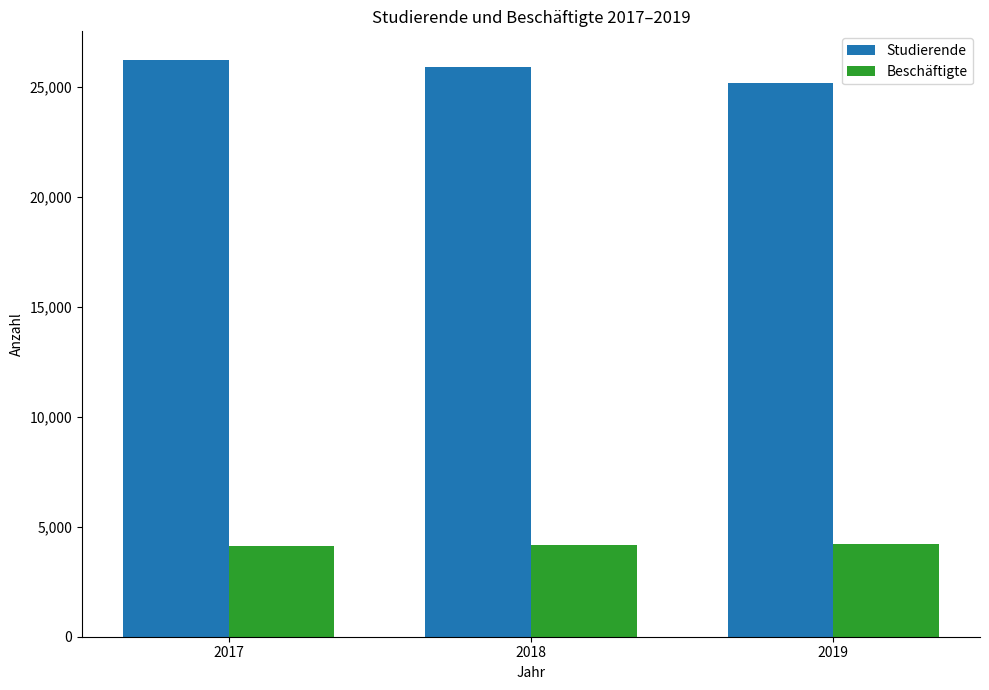

List the series in order of their overall mean, highest first.

Studierende, Beschäftigte